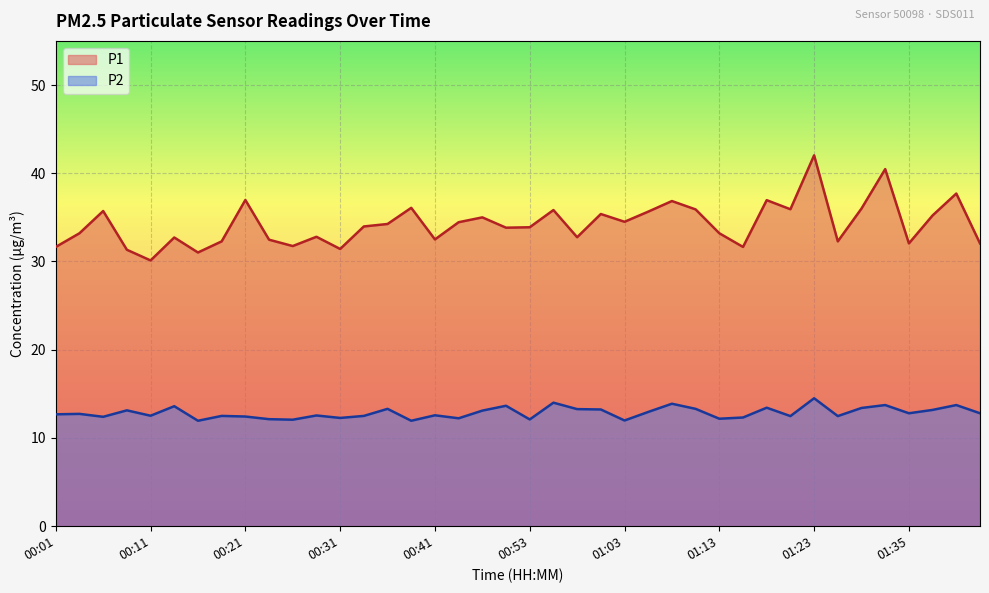

What is the difference between the second highest and minimum values in the P2 series?

2.1